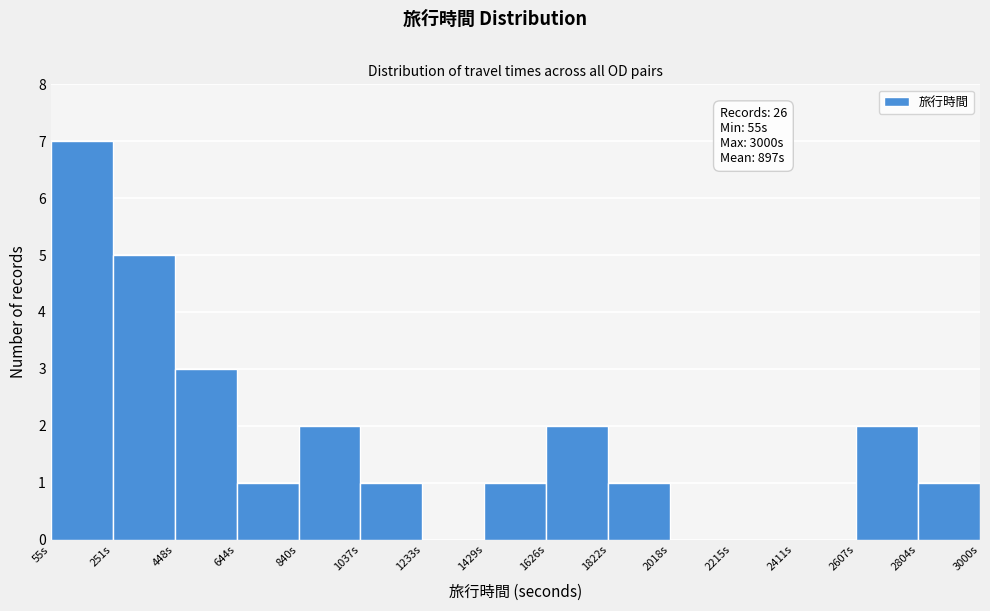

Which range on the x-axis has the tallest bar?

60 to 260